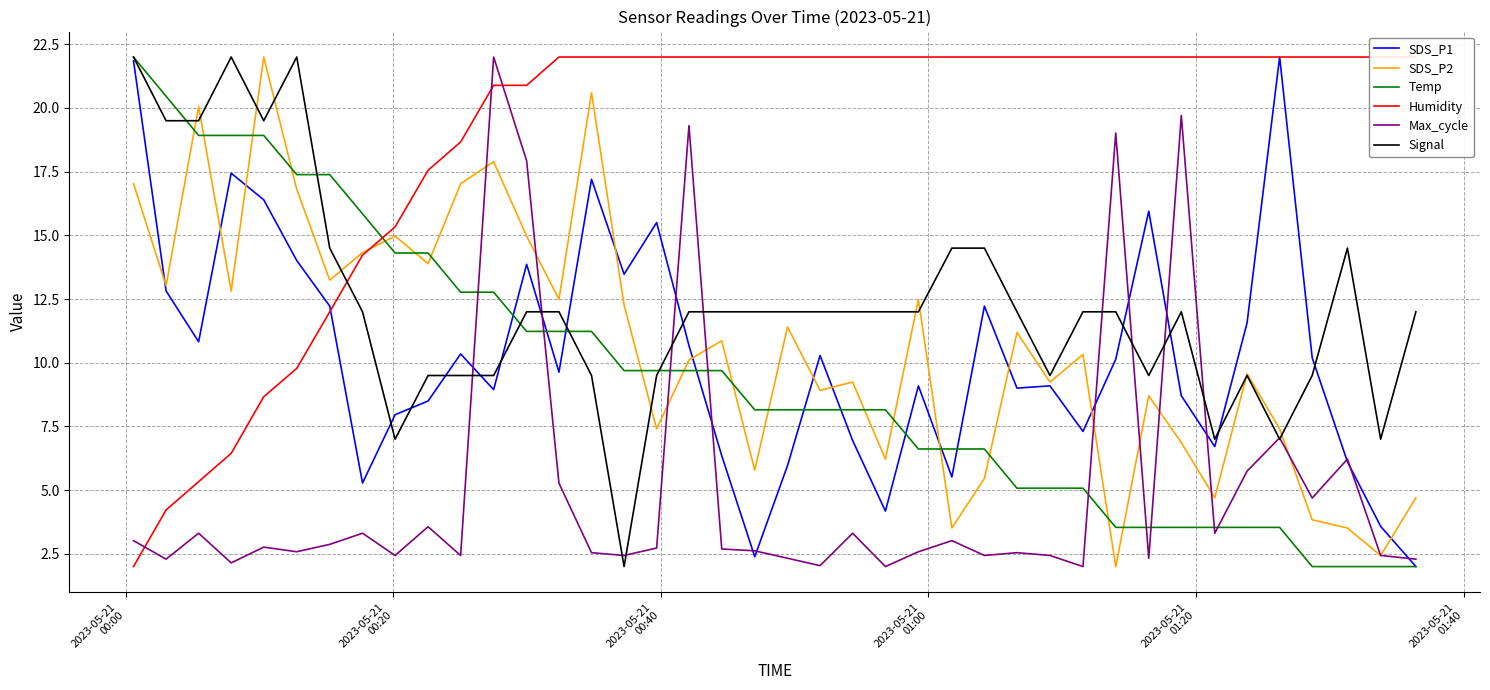

What is the lowest value of the Max_cycle series?

2.0